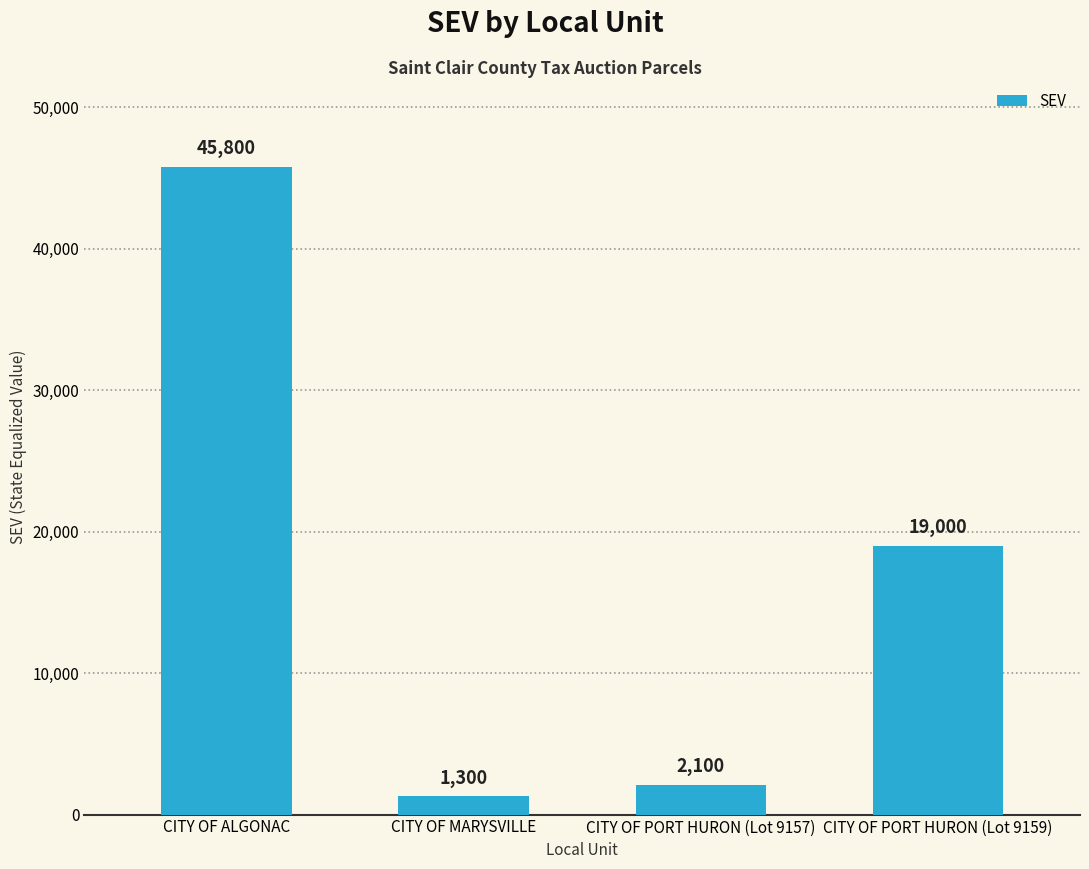

Reading left to right, what are all the values shown in this chart?

CITY OF ALGONAC=45800	CITY OF MARYSVILLE=1300	CITY OF PORT HURON (Lot 9157)=2100	CITY OF PORT HURON (Lot 9159)=19000